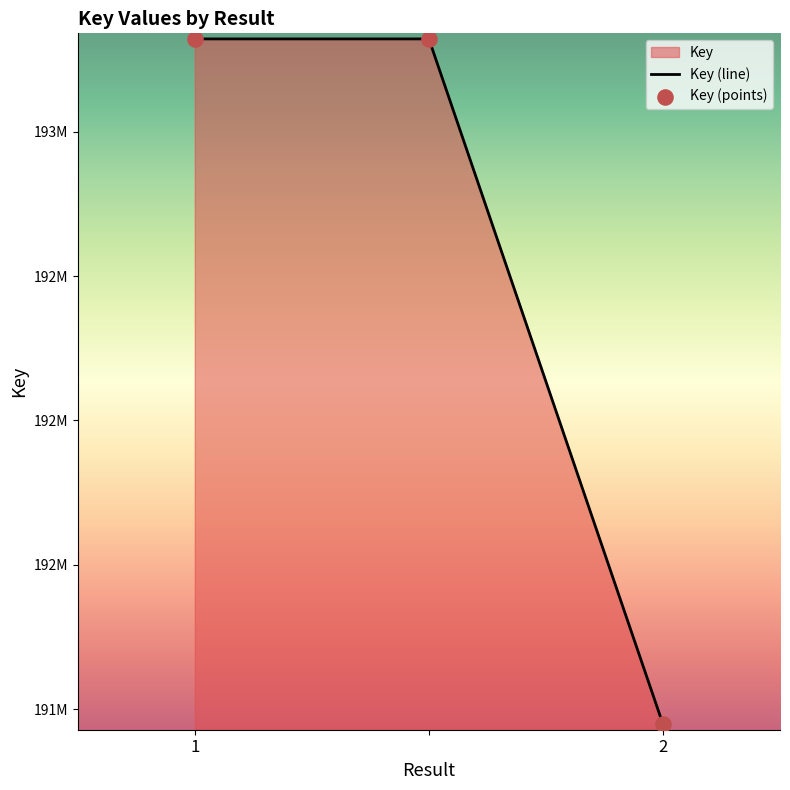

What is the ratio of the value at  to the value at 2?

1.0